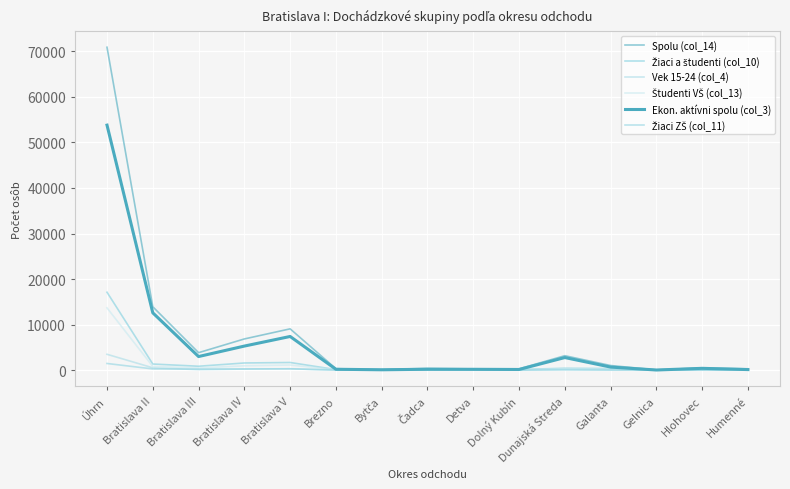

Does the chart display data point markers on the line(s)?

No